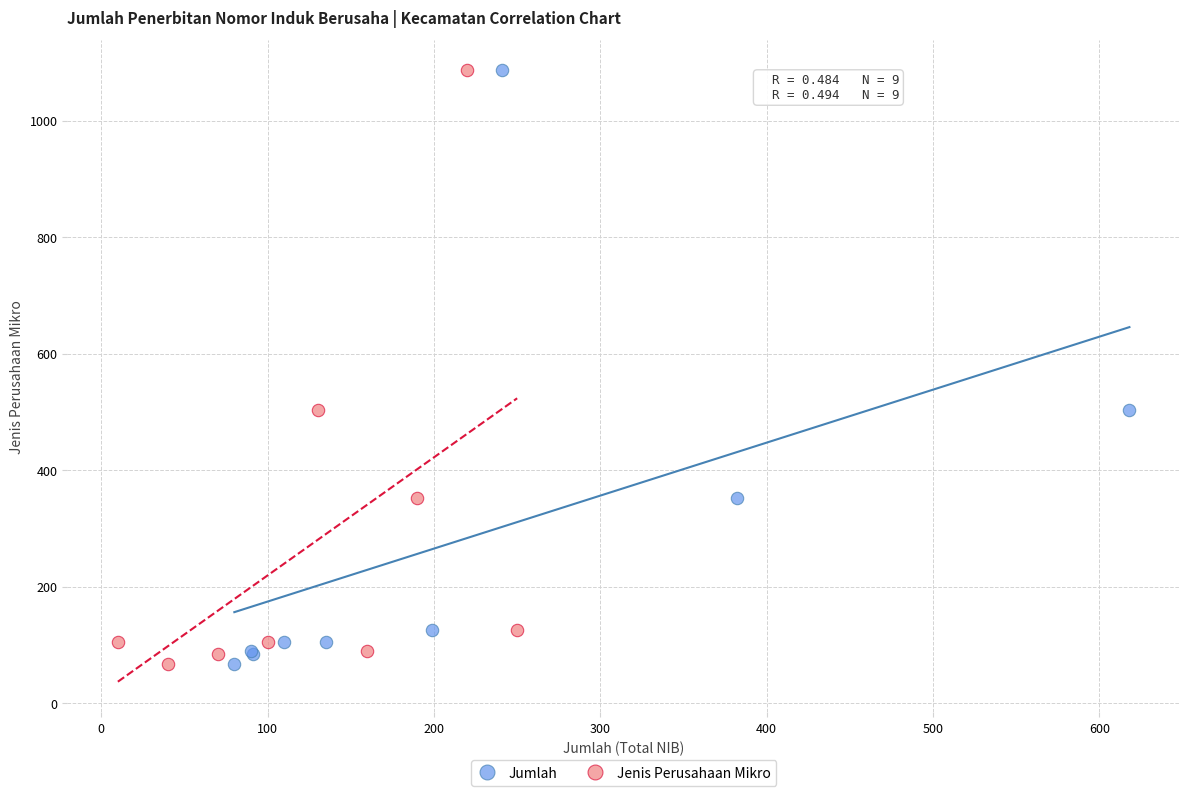

What are all the series names shown in the legend?

Jumlah, Jenis Perusahaan Mikro